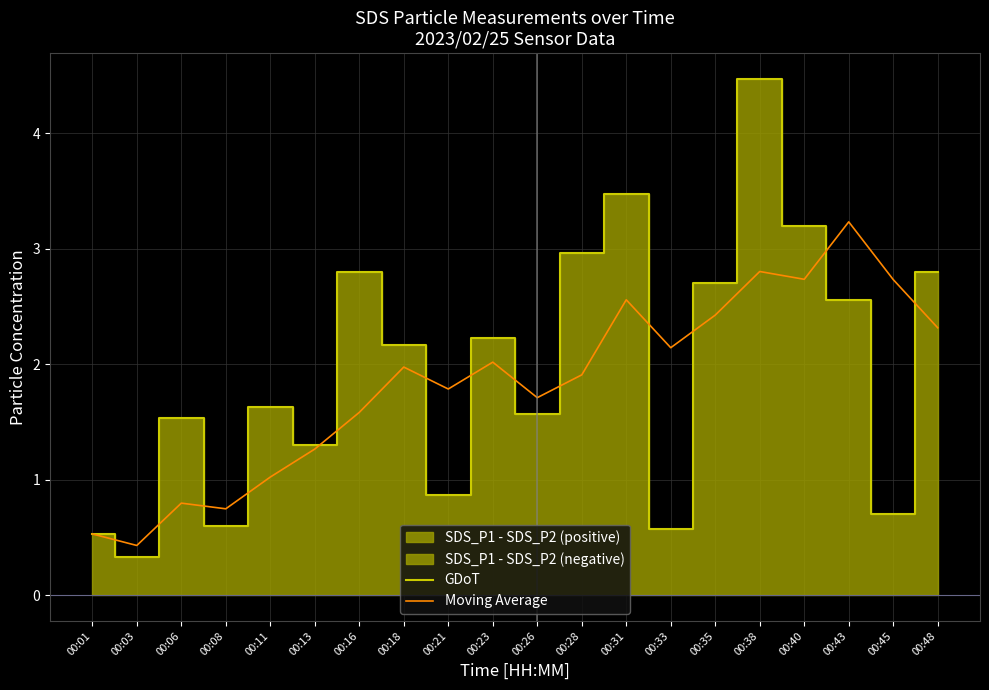

What is the difference between the maximum and minimum values in the Moving Average series?

2.8